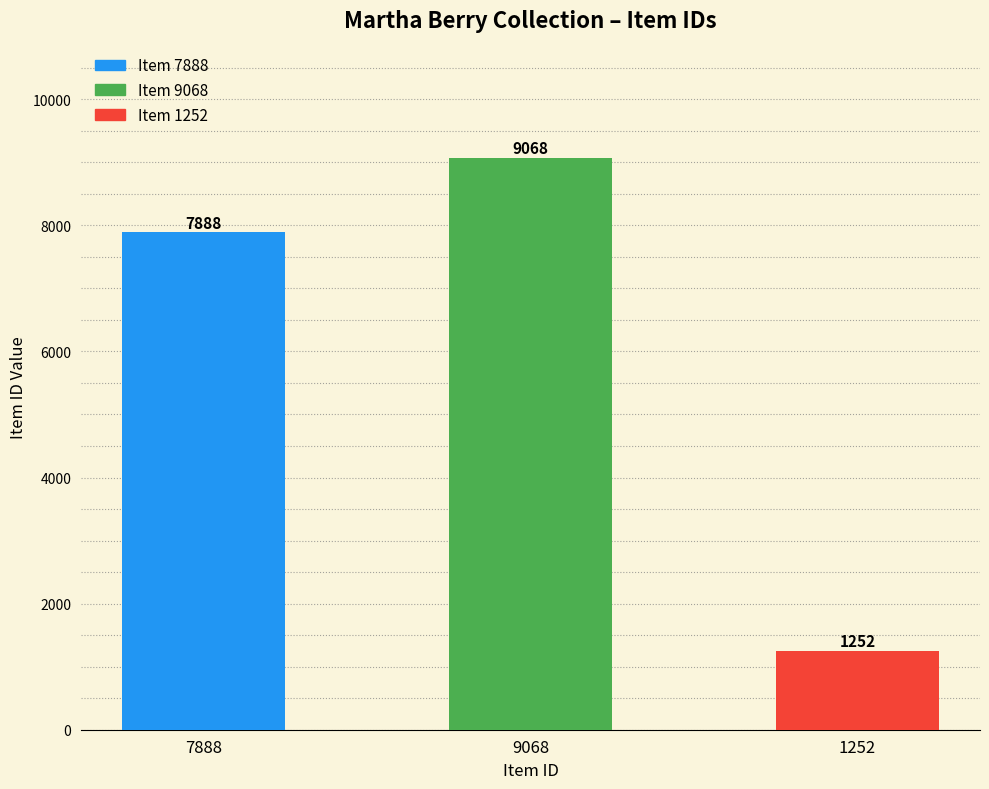

Is it true that the value at 1252 is 1976?

False